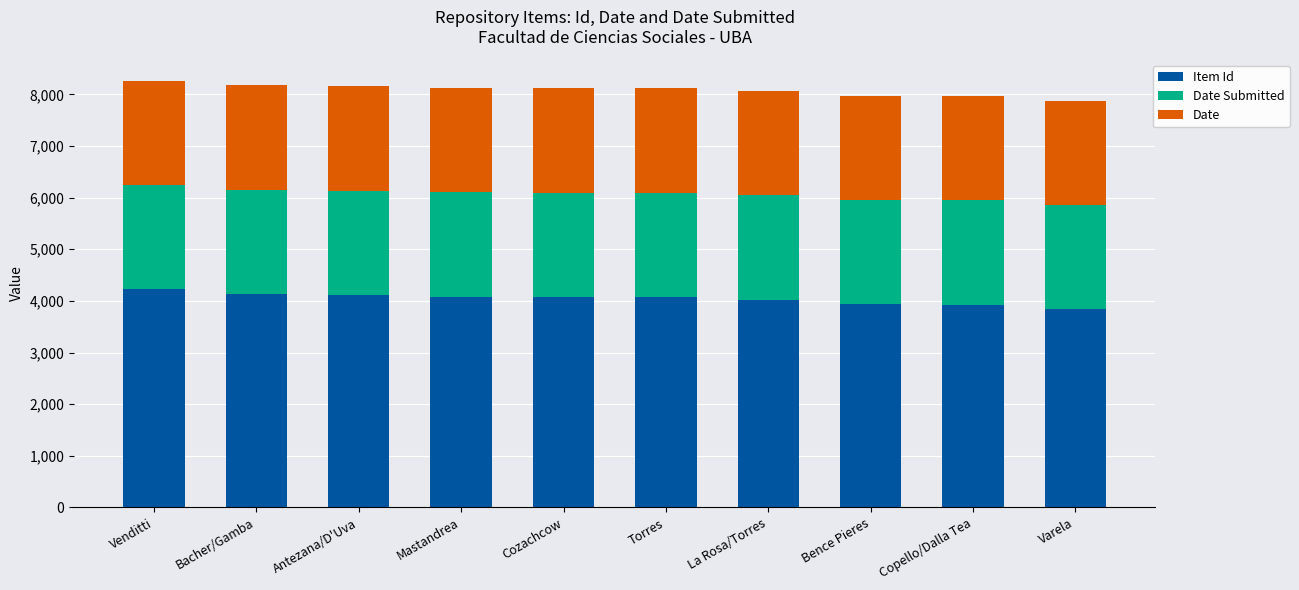

What is the total value across all series at La Rosa/Torres?

8061